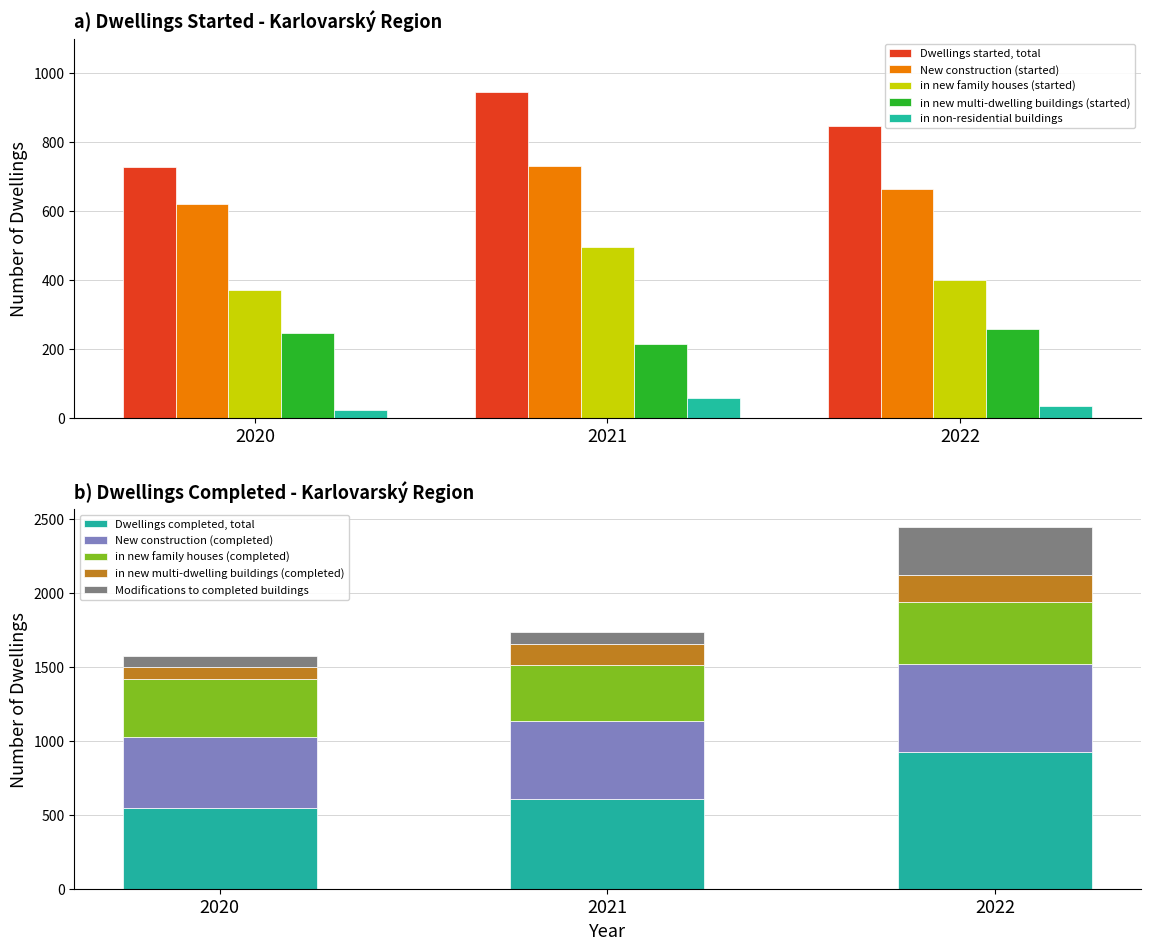

Is it true that Dwellings started, total equals 845 at 2022?

True